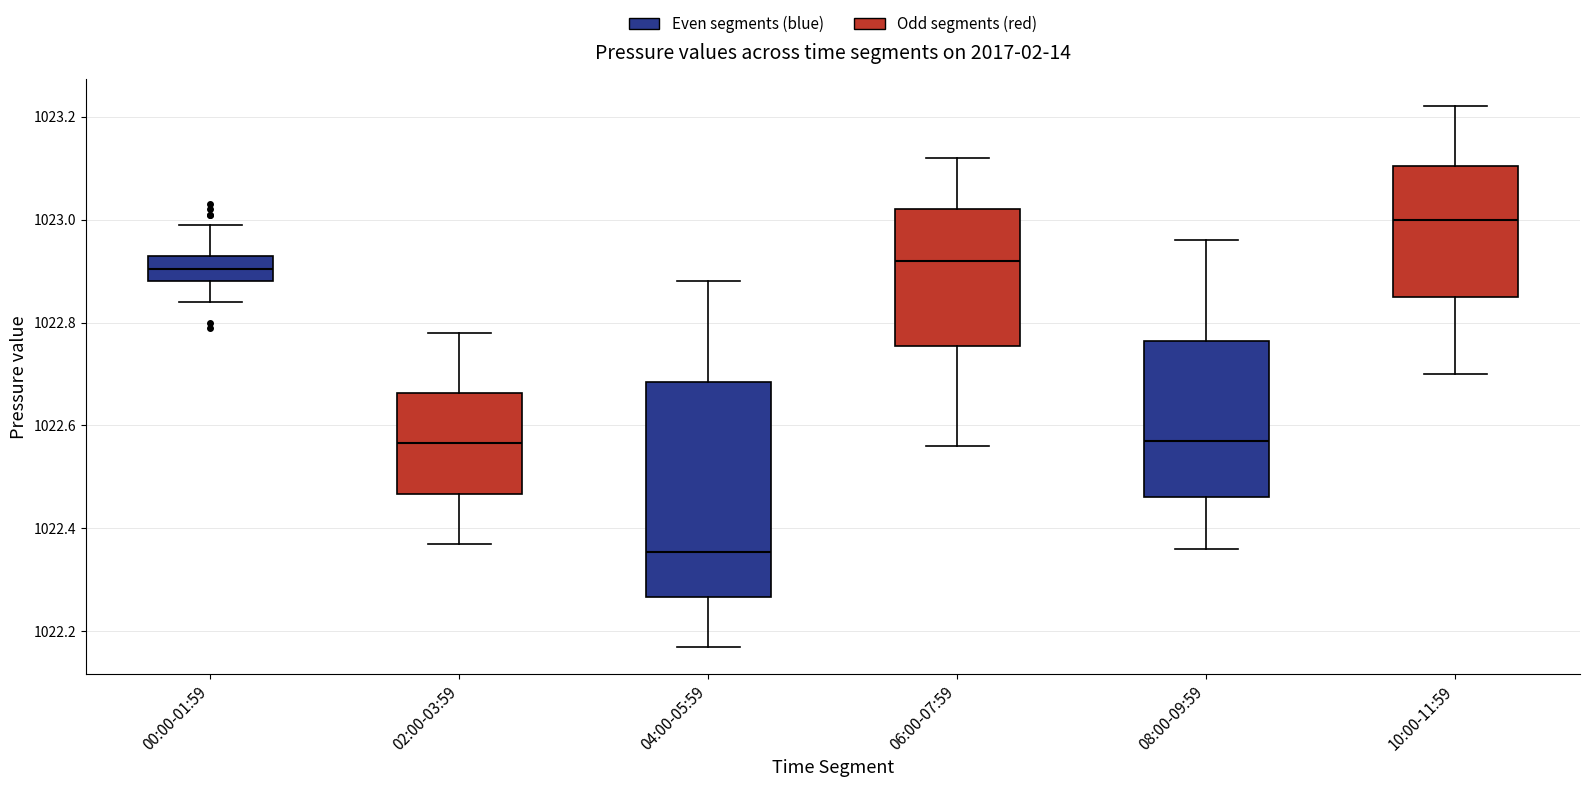

Reading left to right, transcribe this box plot: for each box, give where its median line is, the range the box spans, and where its two whiskers end, as read against the y-axis. The values are not printed on the chart, so give them approximately, as read against the axis.

00:00-01:59: median 1022.90, box 1022.88 to 1022.94, whiskers 1022.84 to 1023.00
02:00-03:59: median 1022.56, box 1022.46 to 1022.66, whiskers 1022.38 to 1022.78
04:00-05:59: median 1022.36, box 1022.26 to 1022.68, whiskers 1022.18 to 1022.88
06:00-07:59: median 1022.92, box 1022.76 to 1023.02, whiskers 1022.56 to 1023.12
08:00-09:59: median 1022.58, box 1022.46 to 1022.76, whiskers 1022.36 to 1022.96
10:00-11:59: median 1023.00, box 1022.86 to 1023.10, whiskers 1022.70 to 1023.22